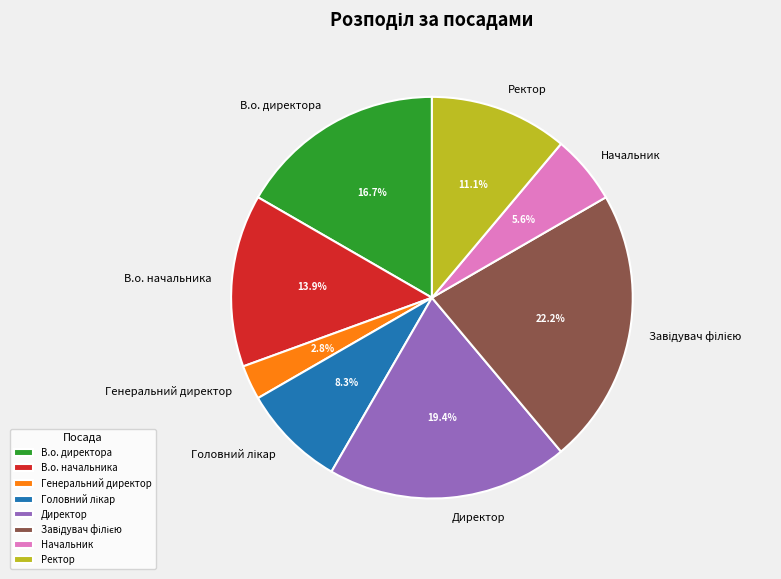

Count the number of slices in the pie.

8